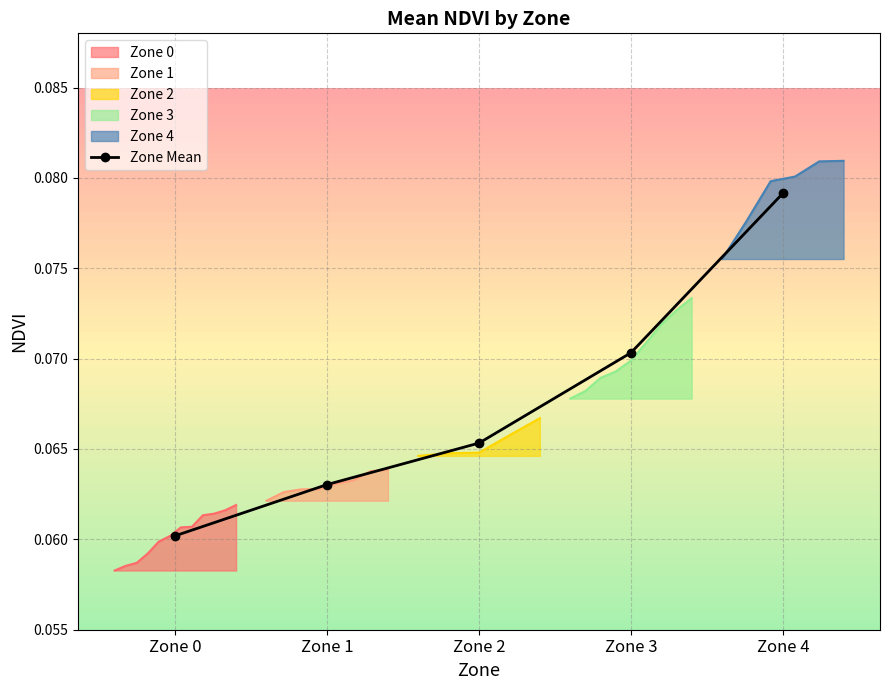

What is the value of the 4th point from the left?

0.1